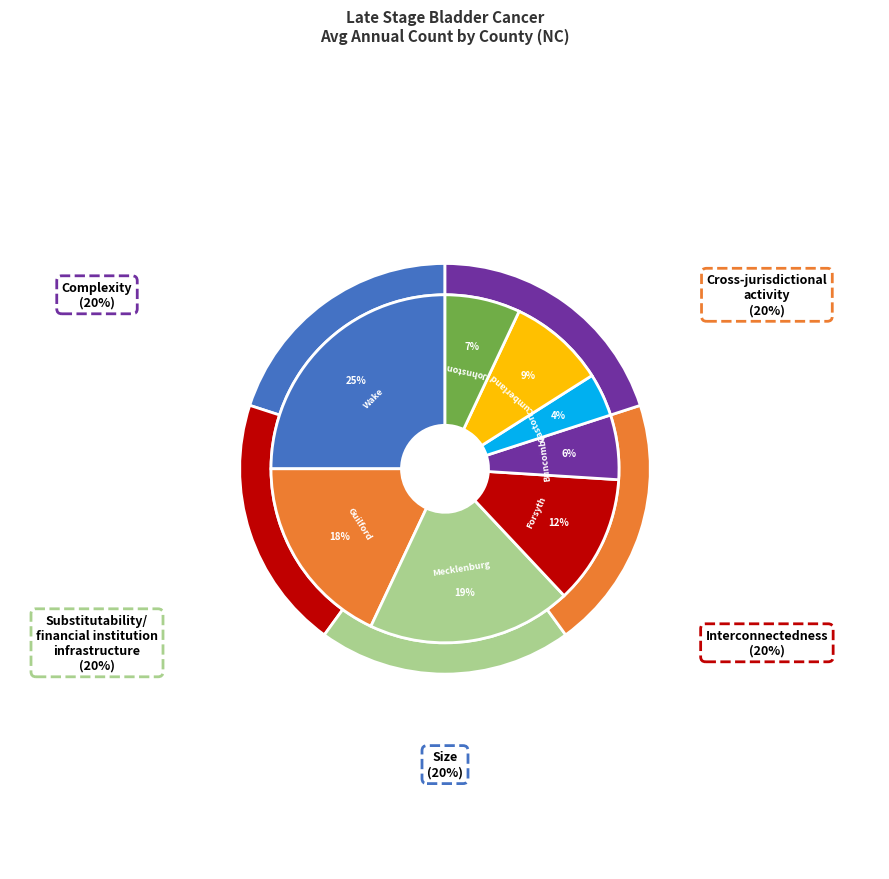

True or false: Gaston County accounts for 4% of the total.

True